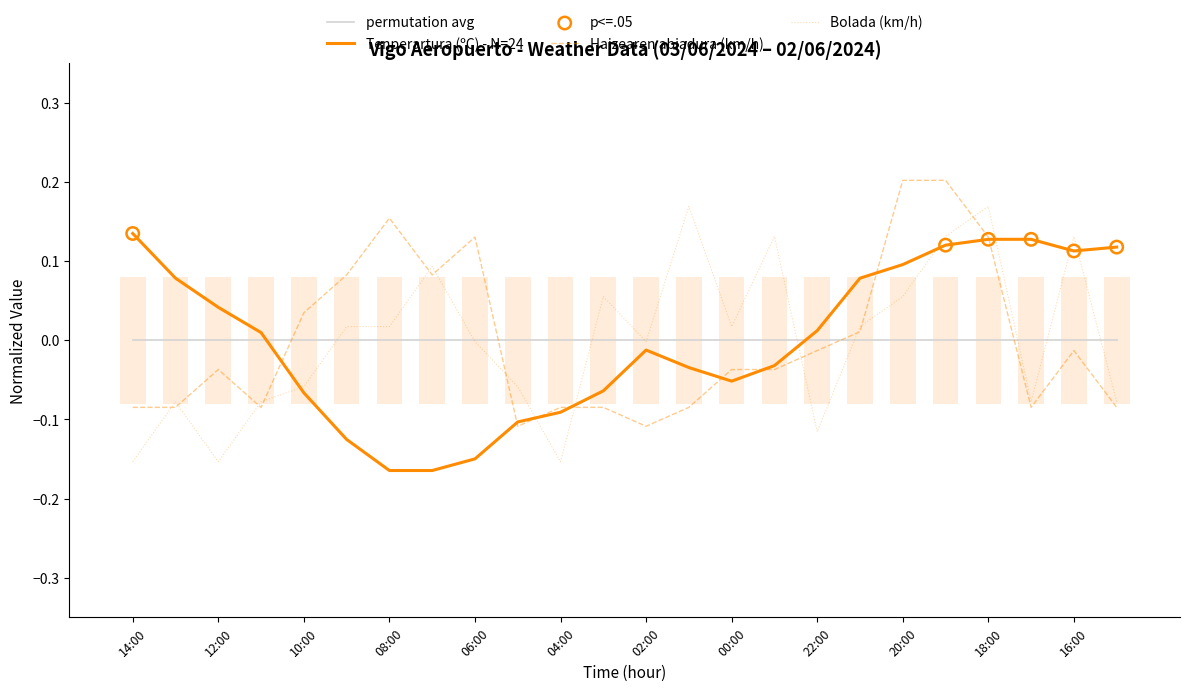

What is the total value across all series at 14:00?

-0.1